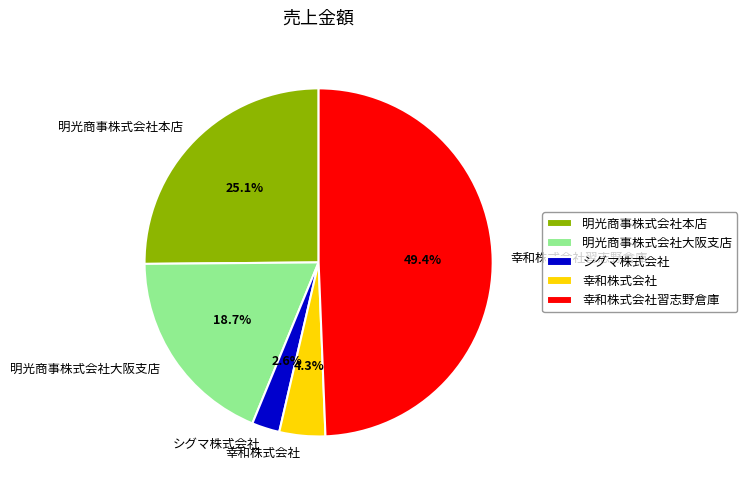

Does シグマ株式会社 represent more than half of the total?

No